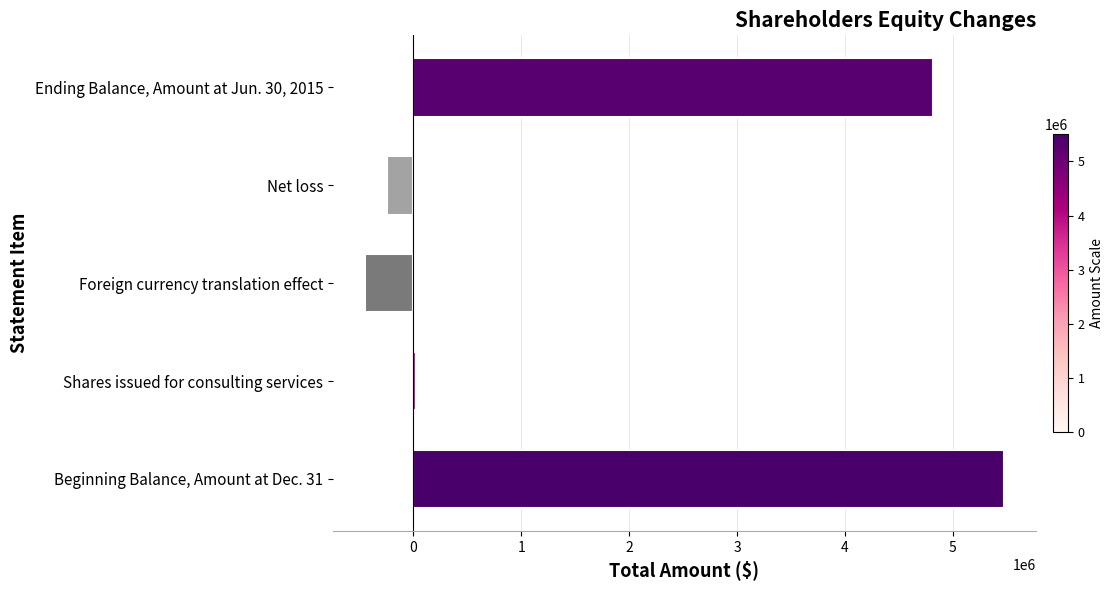

The value at Foreign currency translation effect is -449912. True or false?

True